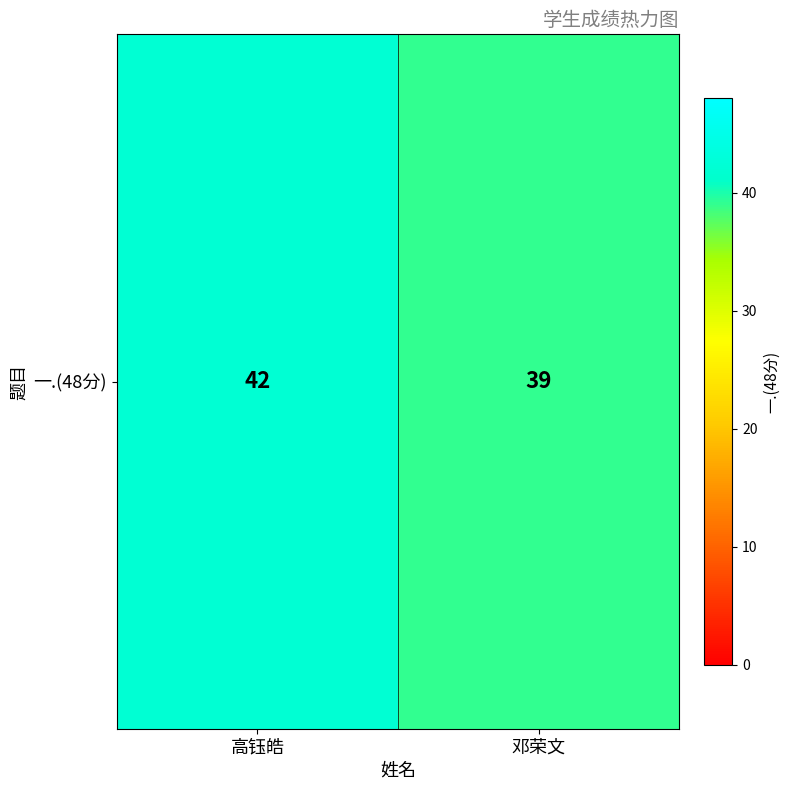

Which has a higher value, 高钰皓 or 邓荣文?

高钰皓